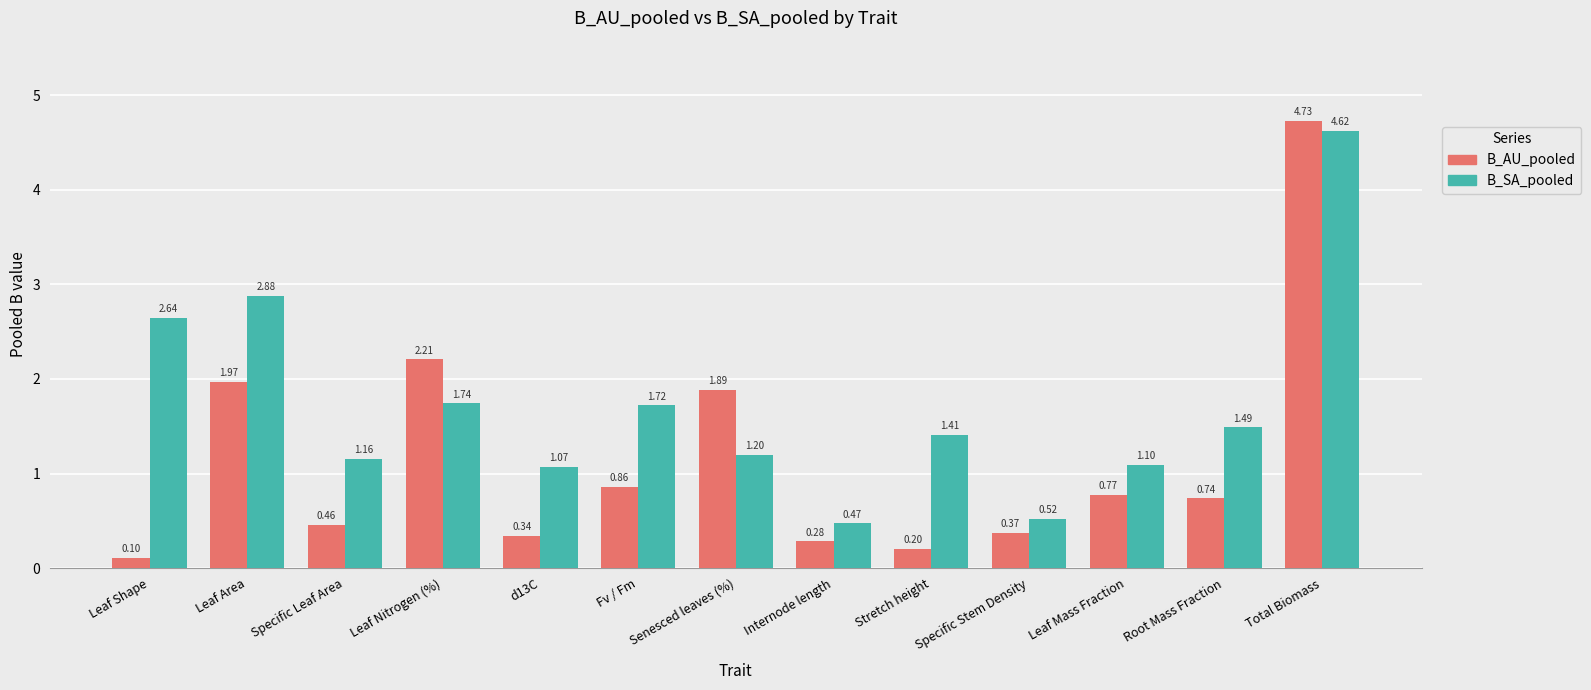

Between Leaf Area and Fv / Fm, which series saw the biggest shift?

B_SA_pooled